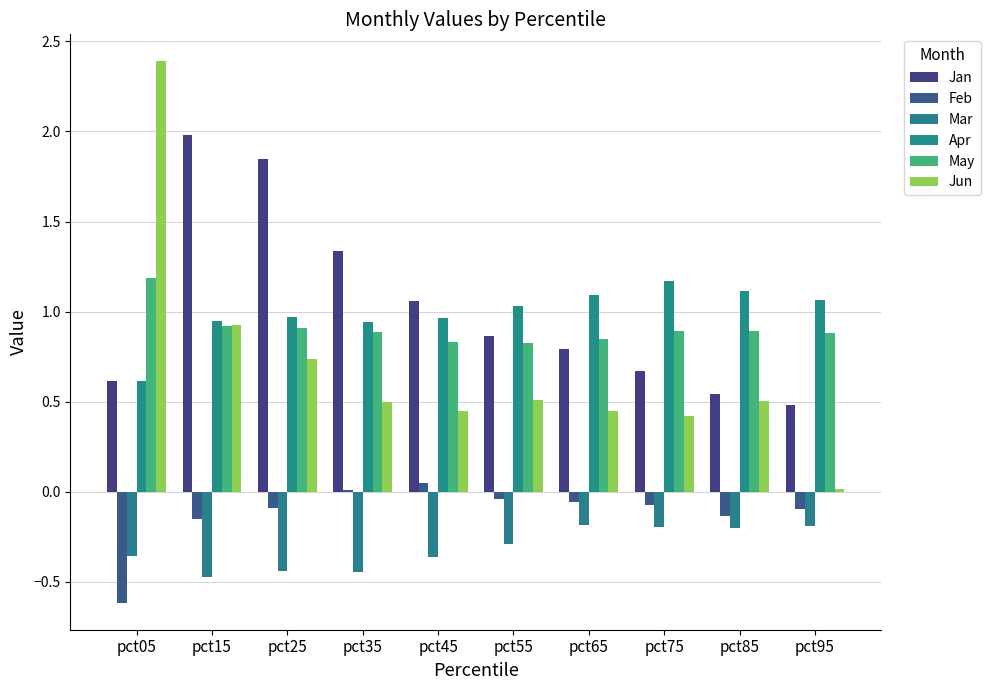

Count the number of data series in this chart.

6